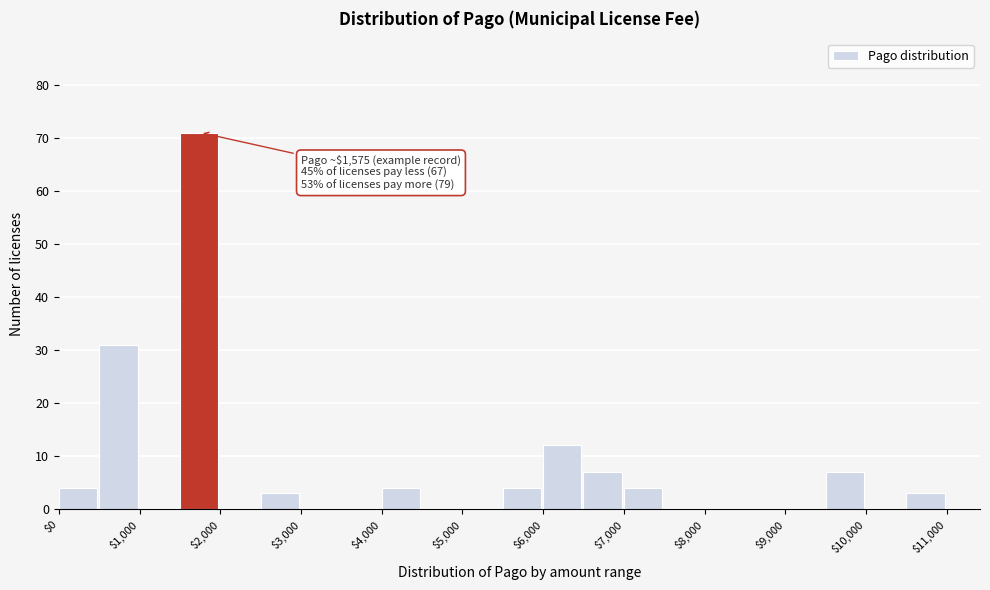

Which range on the x-axis has the tallest bar?

1500 to 2000